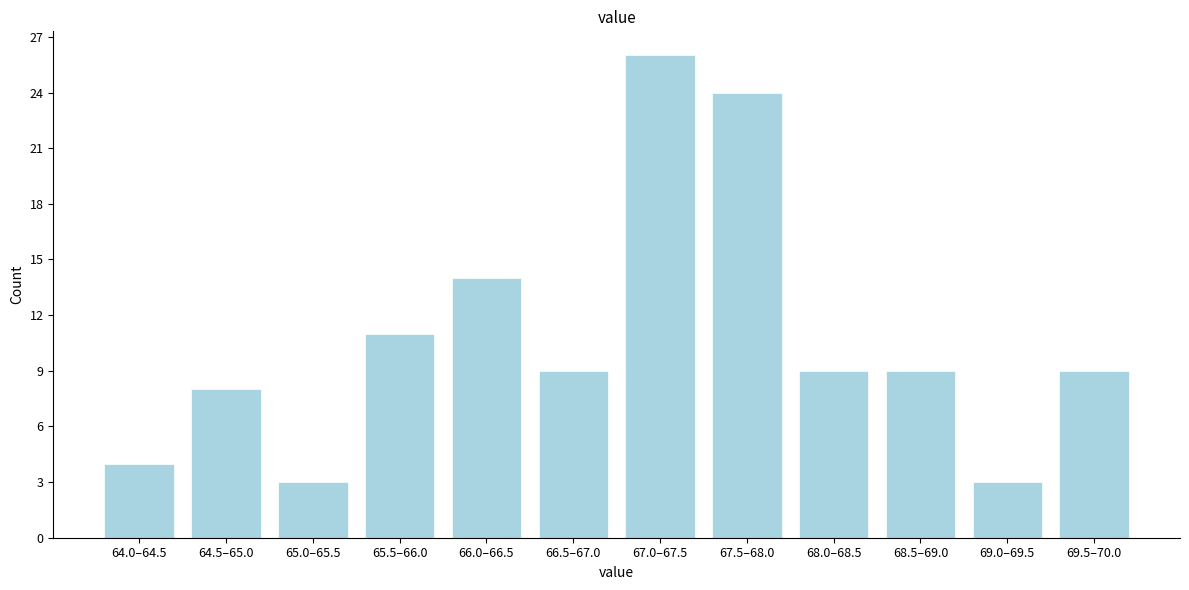

Reading left to right, transcribe all the data shown in this chart.

64.0–64.5=4	64.5–65.0=8	65.0–65.5=3	65.5–66.0=11	66.0–66.5=14	66.5–67.0=9	67.0–67.5=26	67.5–68.0=24	68.0–68.5=9	68.5–69.0=9	69.0–69.5=3	69.5–70.0=9